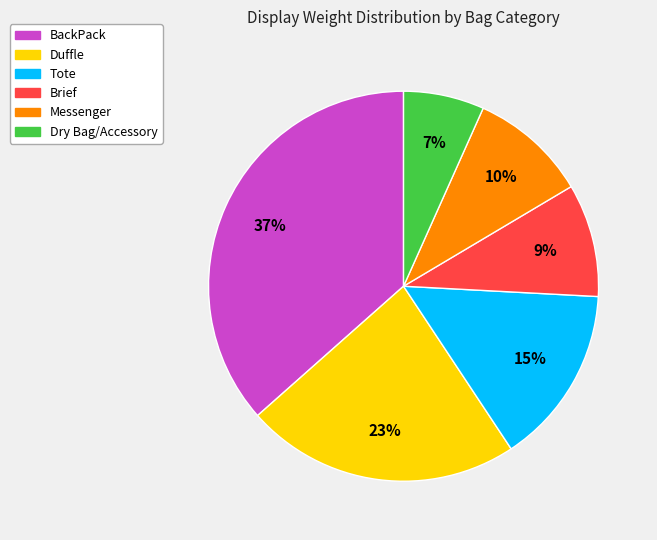

Is there a majority slice in this chart?

No